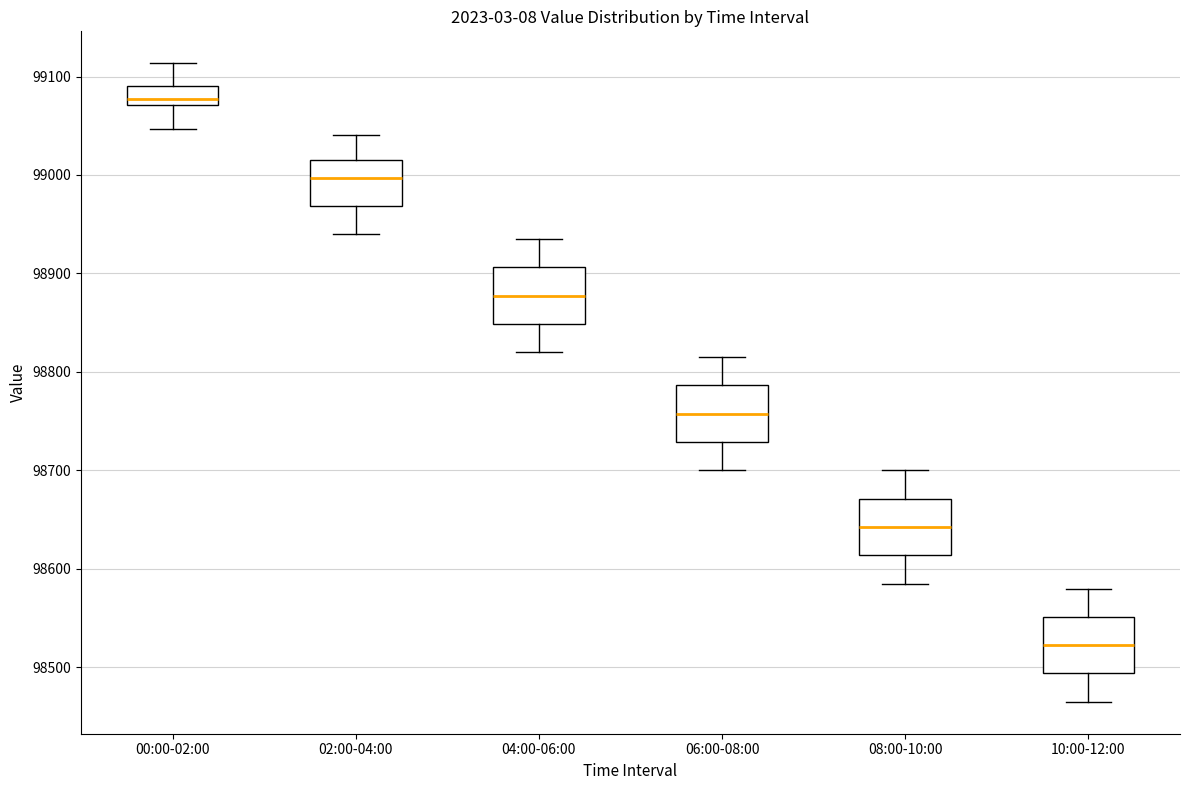

Reading left to right, read every box against the y-axis: the position of its median line, the range the box covers, and the ends of its whiskers. The values are not printed on the chart, so give them approximately, as read against the axis.

00:00-02:00: median 99080, box 99070 to 99090, whiskers 99050 to 99110
02:00-04:00: median 99000, box 98970 to 99010, whiskers 98940 to 99040
04:00-06:00: median 98880, box 98850 to 98910, whiskers 98820 to 98940
06:00-08:00: median 98760, box 98730 to 98790, whiskers 98700 to 98820
08:00-10:00: median 98640, box 98610 to 98670, whiskers 98590 to 98700
10:00-12:00: median 98520, box 98490 to 98550, whiskers 98470 to 98580